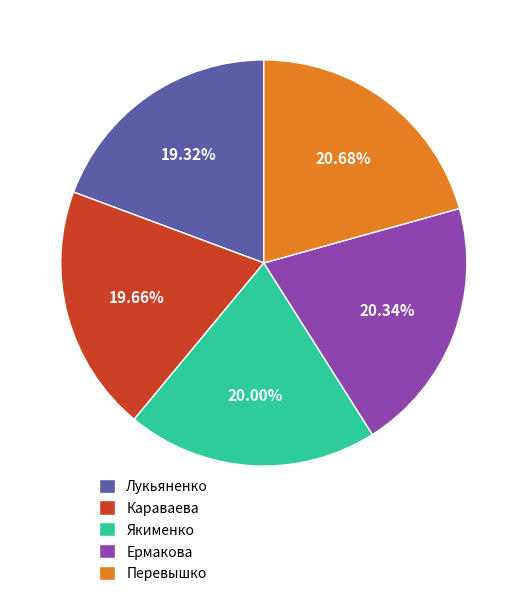

Is it true that Лукьяненко is 19% of the pie?

True